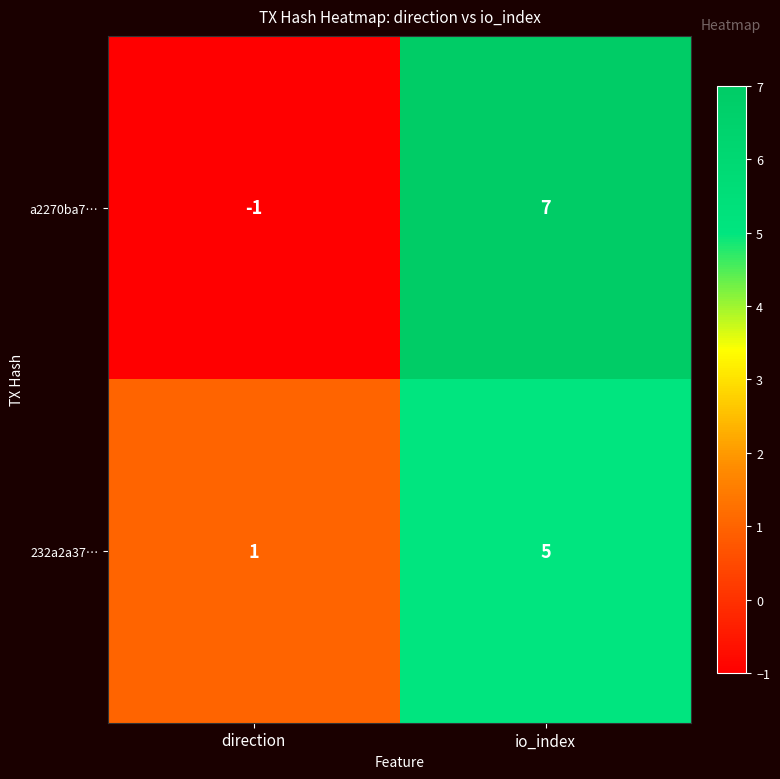

What is the maximum value for a2270ba7…?

7